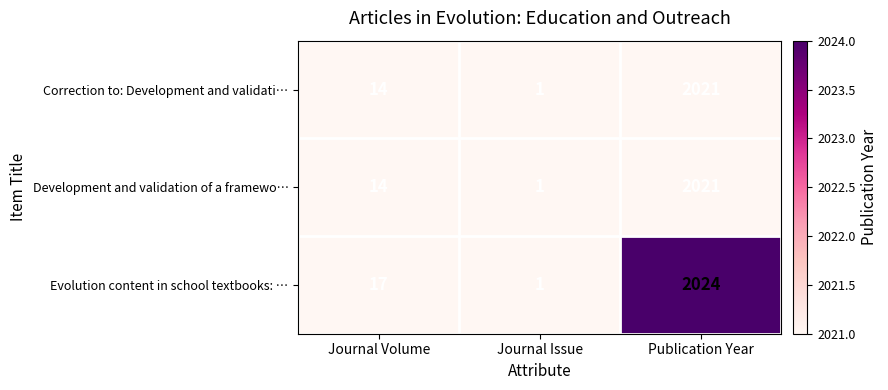

Which series has the largest range (max minus min)?

Evolution content in school textbooks: …